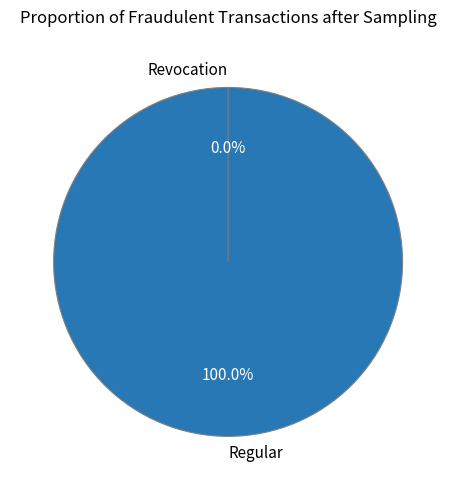

How many segments does this pie chart have?

2